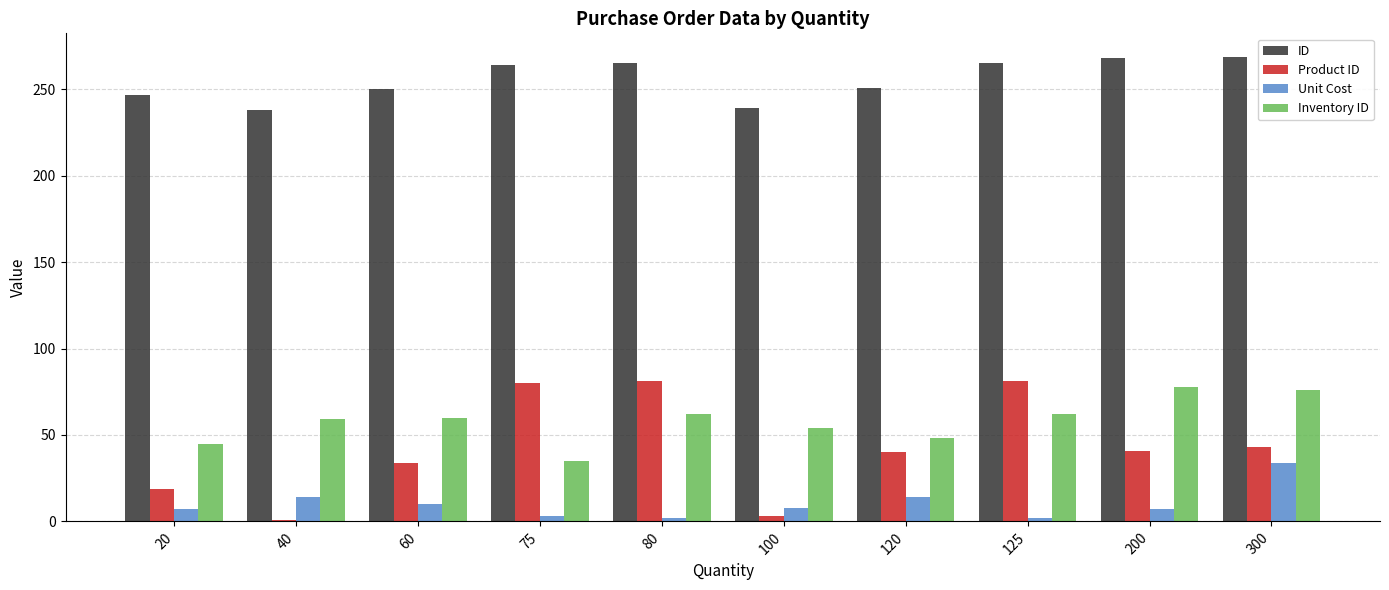

What is the difference between the maximum and minimum values in the ID series?

31